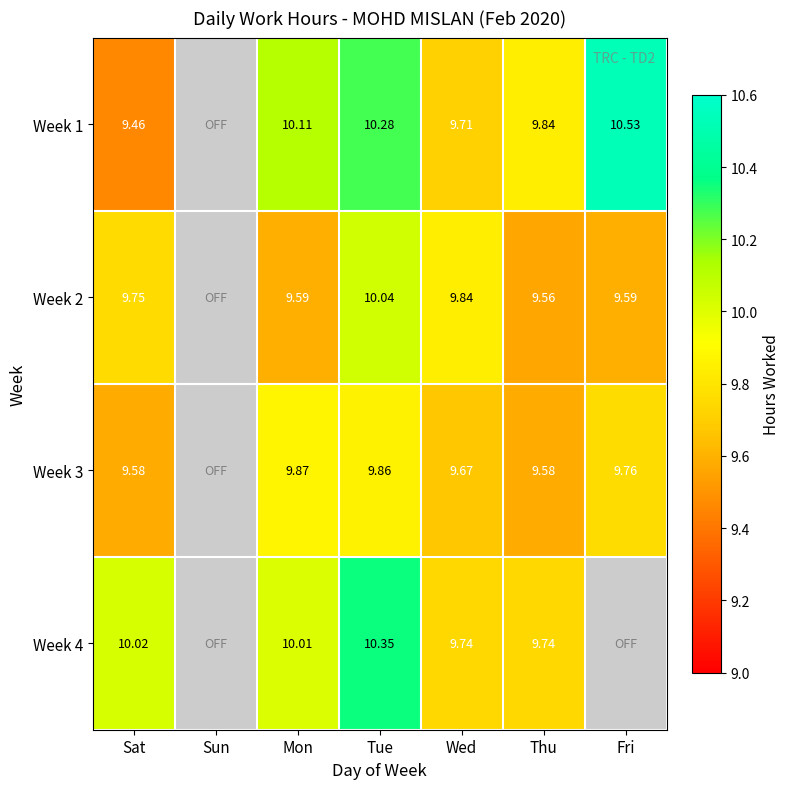

Is the value of Week 1 at Tue greater than the value of Week 4 at Thu?

Yes